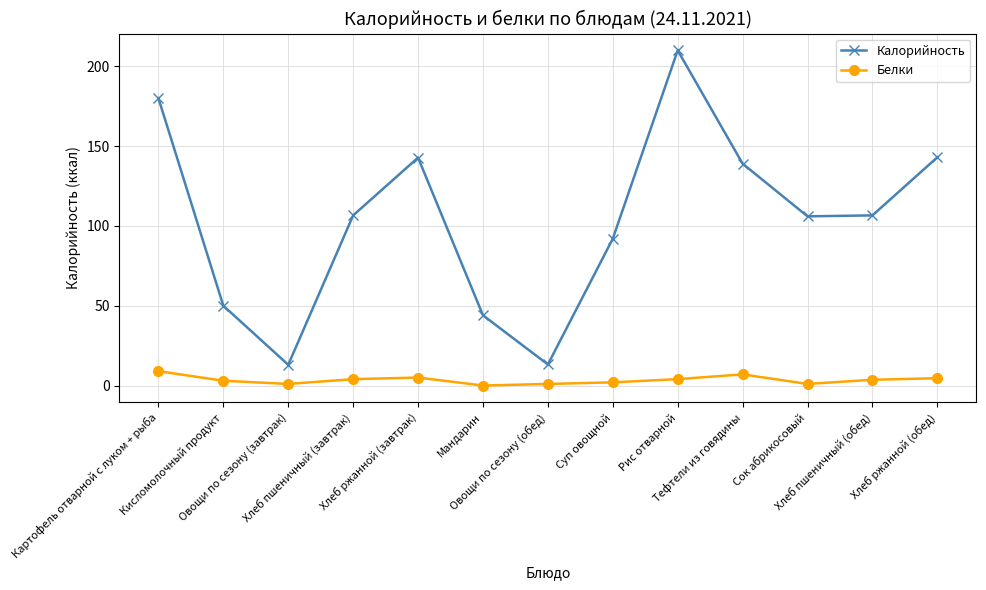

What position from the right is Овощи по сезону (завтрак)?

11